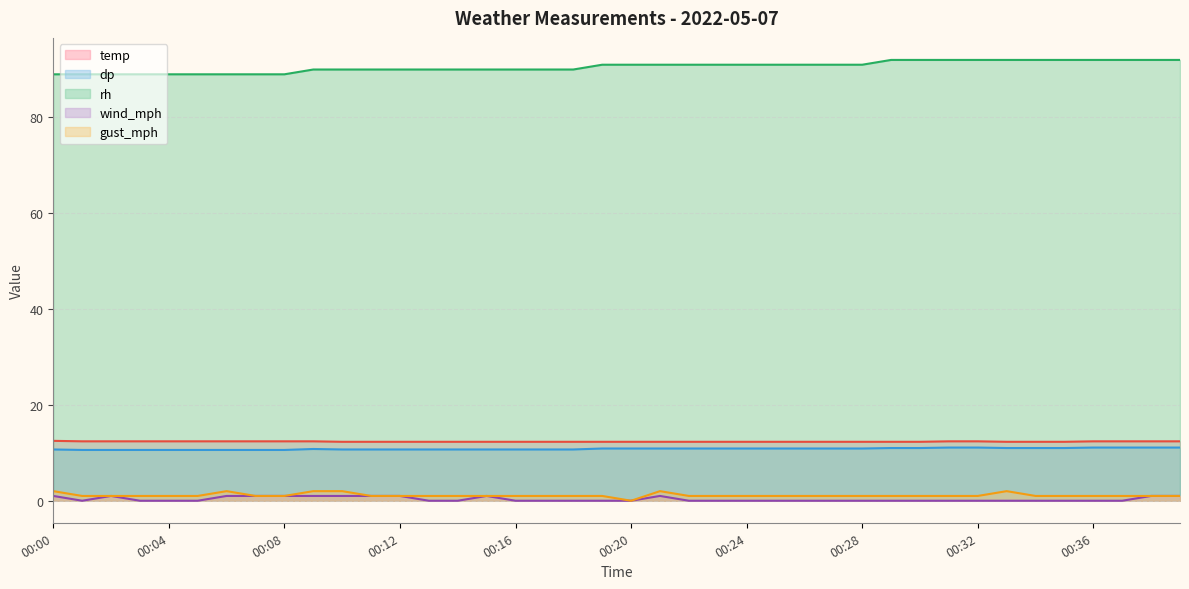

At which label does rh first exceed 91?

00:29